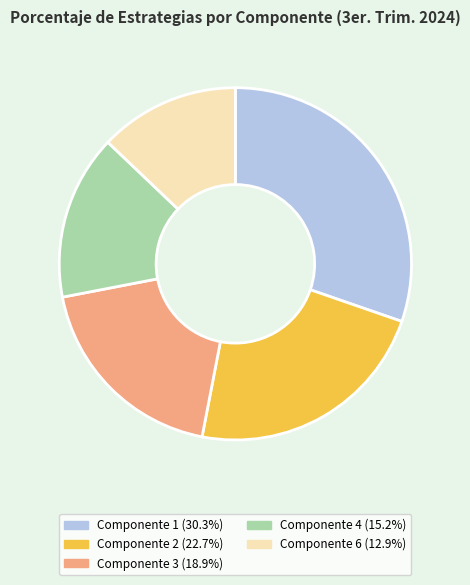

Is there any slice that represents more than half of the pie?

No